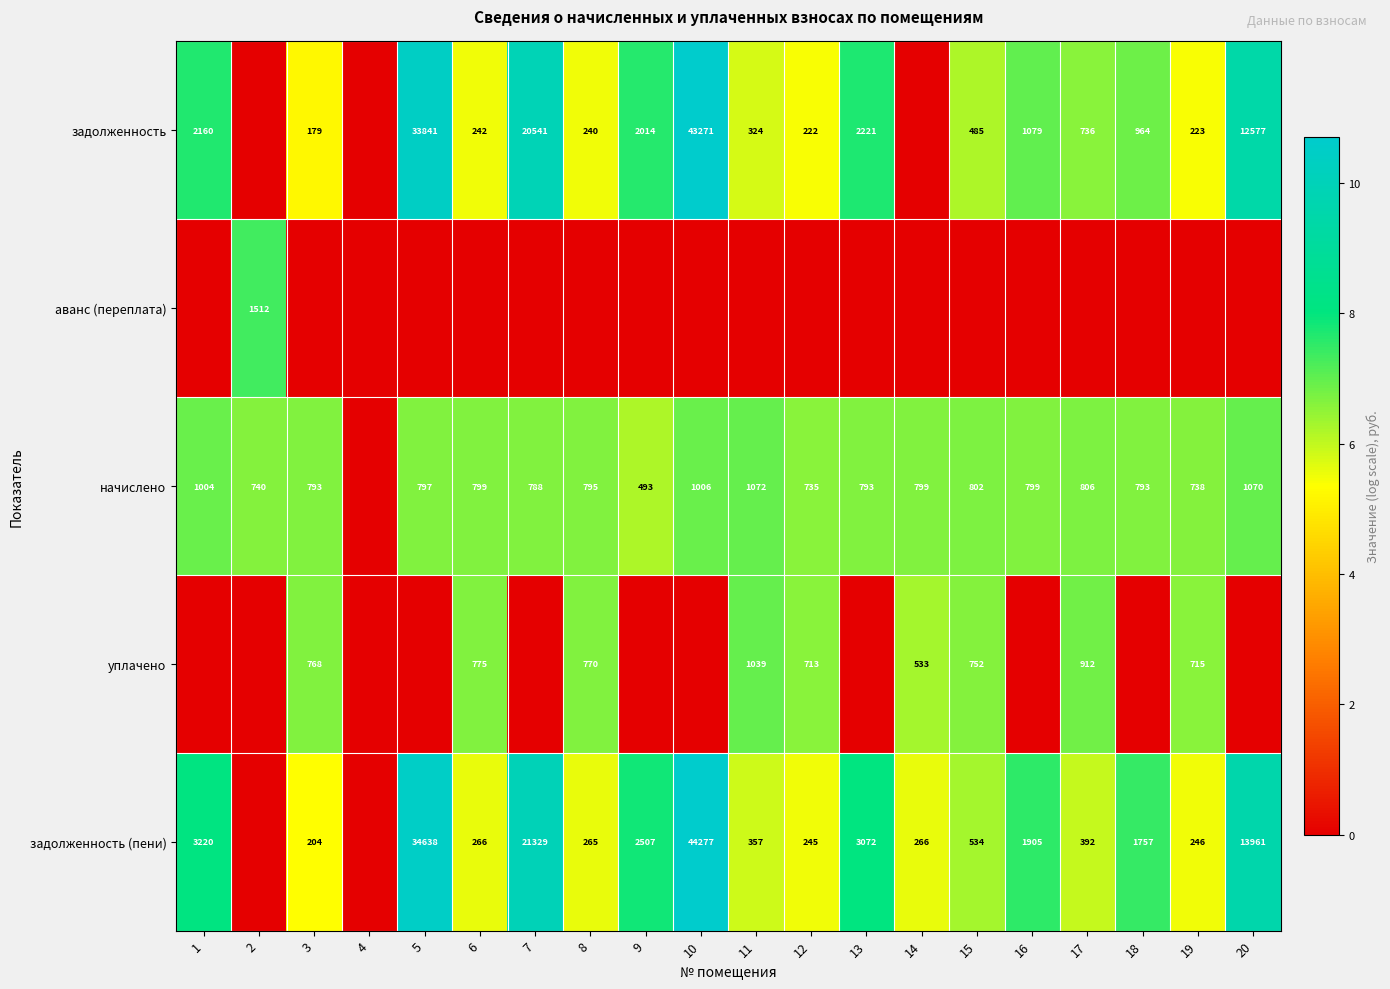

Is it true that начислено equals 1337 at 13?

False